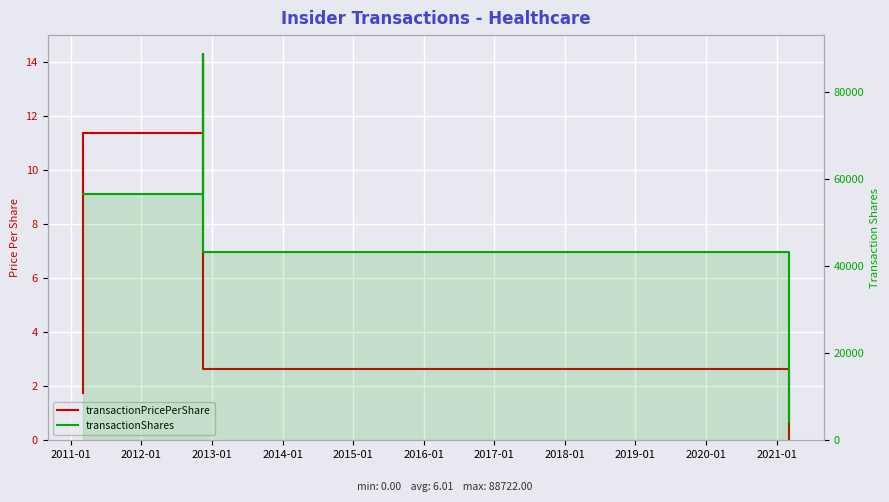

What are all the series names shown in the legend?

transactionPricePerShare, transactionShares